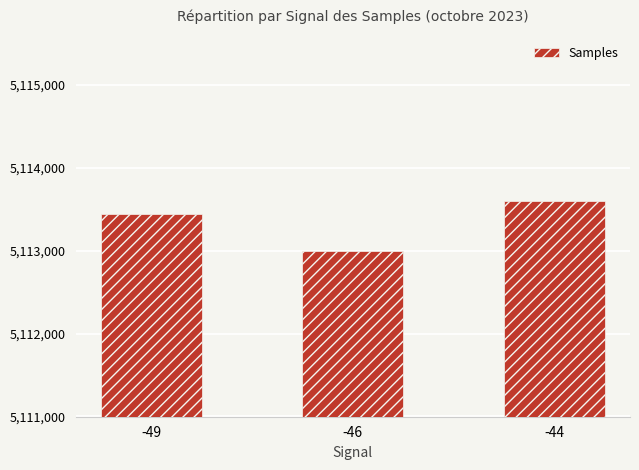

What is the value of the 3rd bar from the left?

5113600